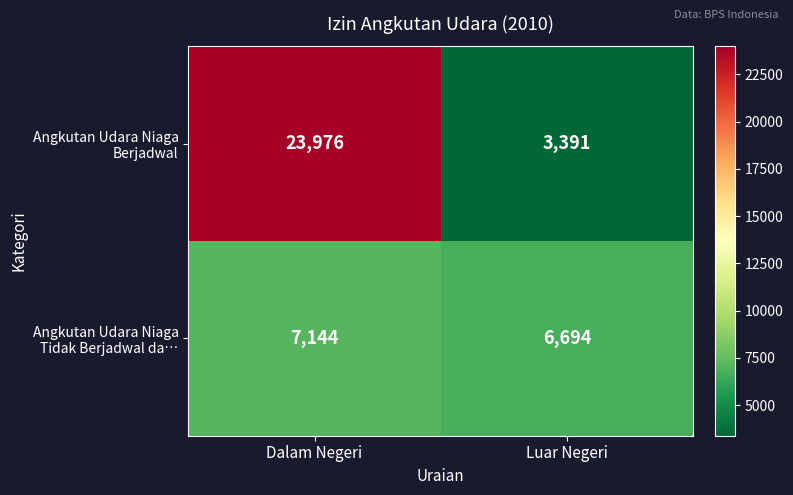

What is the spread (max minus min) of values at Luar Negeri?

3303